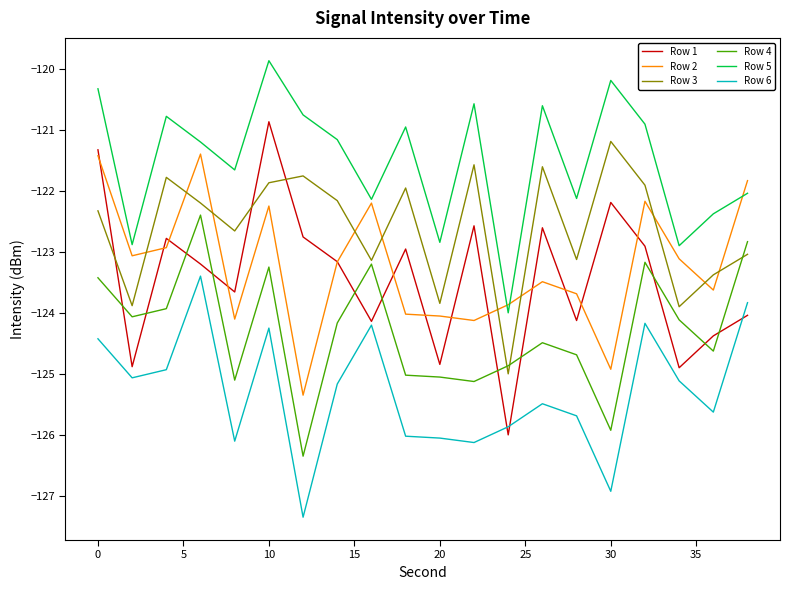

Which series has the widest spread of values?

Row 1